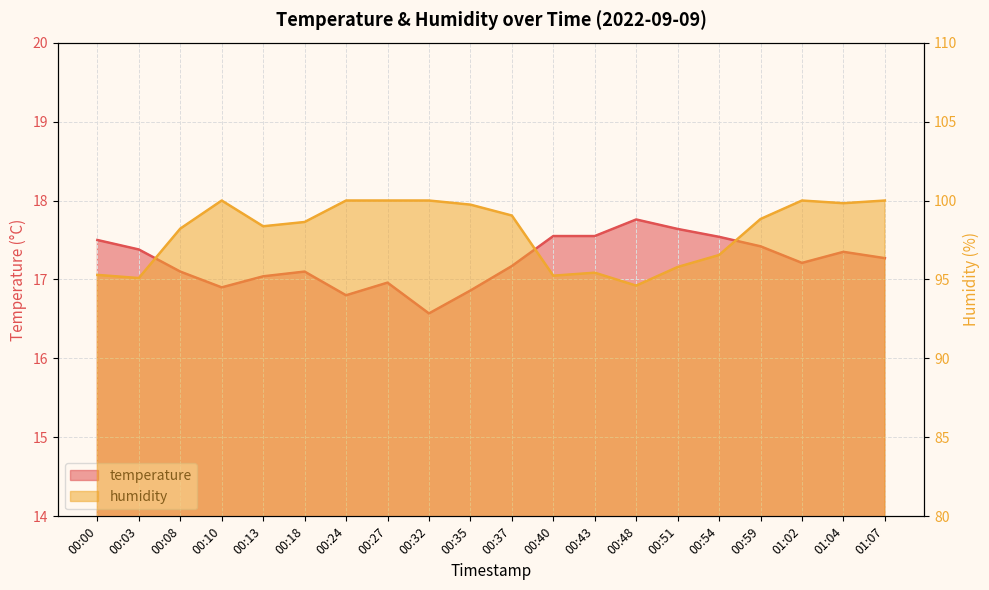

Which category has the lowest value in the humidity series?

00:48